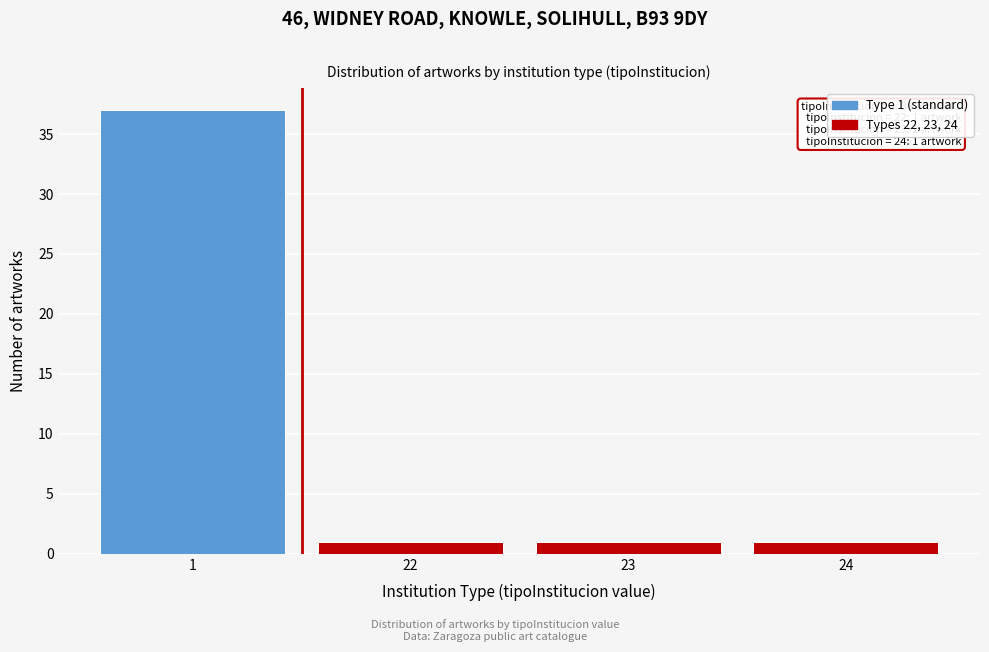

Reading left to right, transcribe all the data shown in this chart.

37	1	1	1